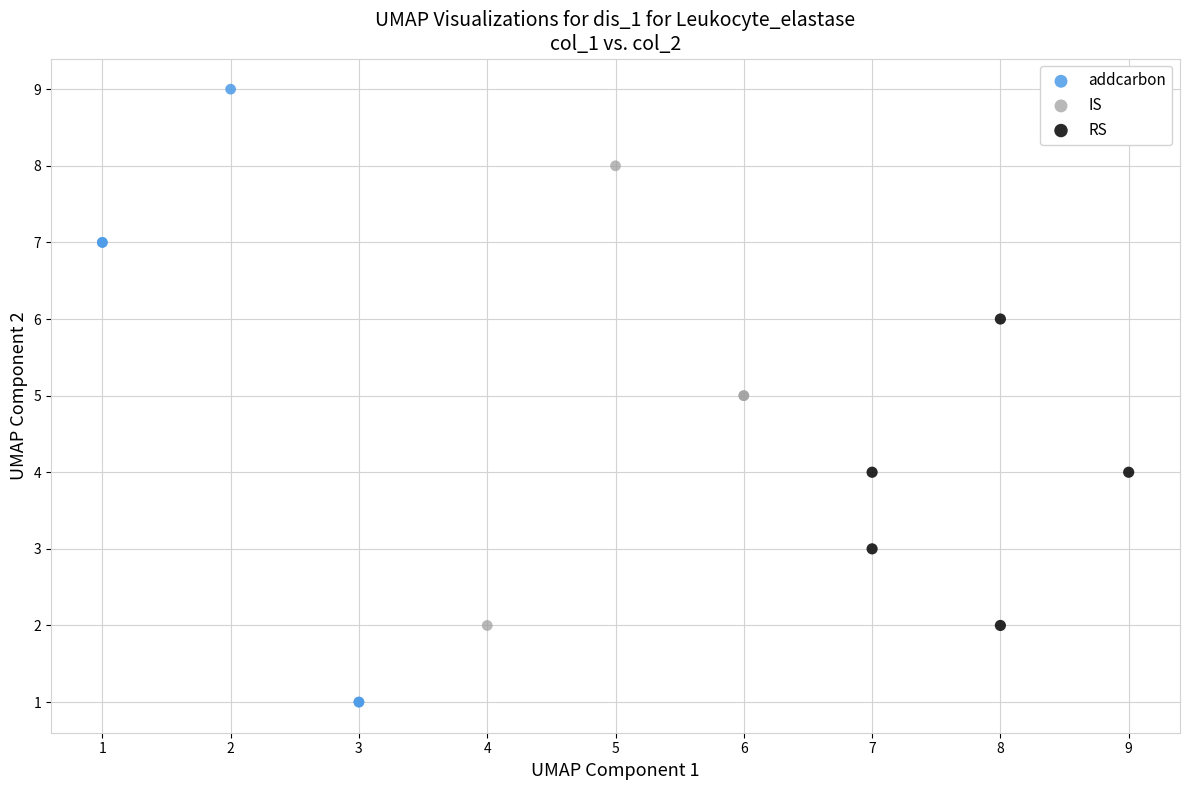

What are all the series names shown in the legend?

addcarbon, IS, RS